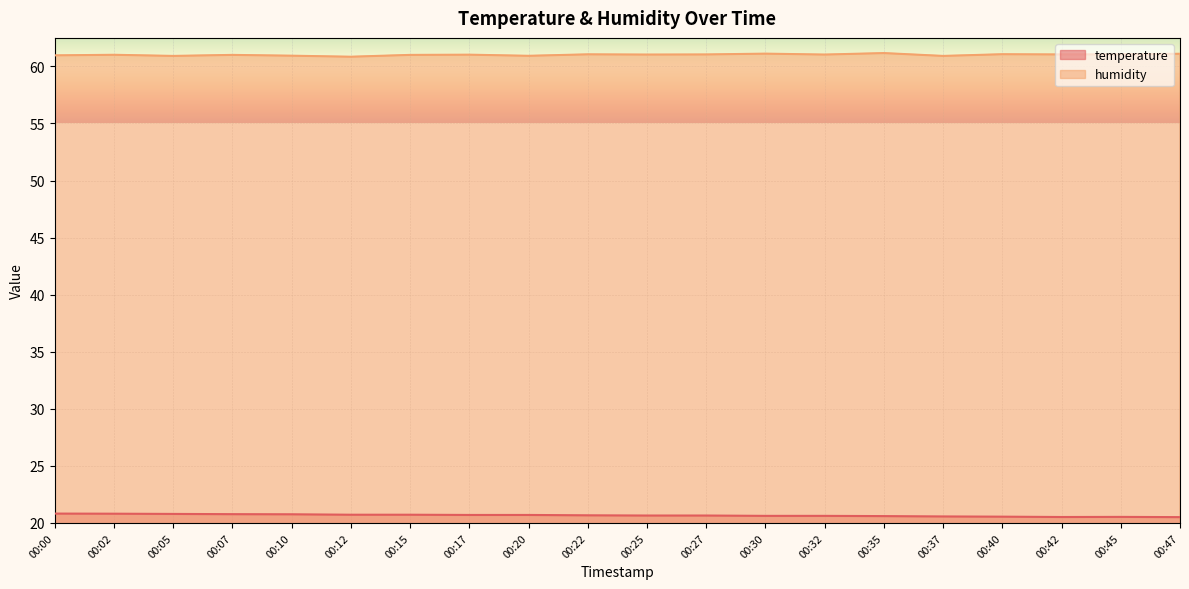

What are all the series names shown in the legend?

temperature, humidity